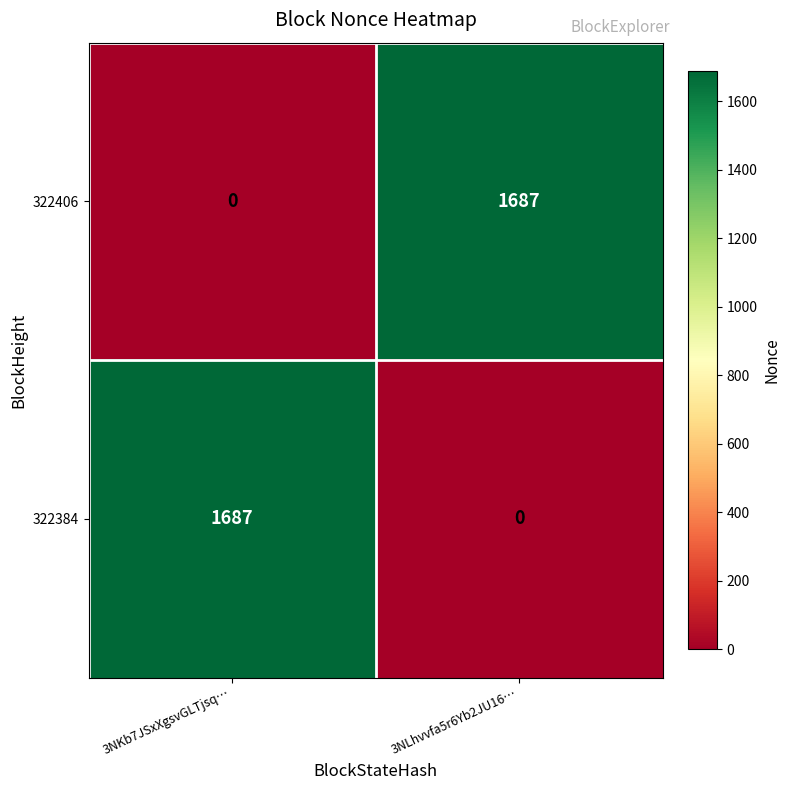

What is the difference between the 322406 values at 3NLhvvfa5r6Yb2JU16… and 3NKb7JSxXgsvGLTjsq…?

1687